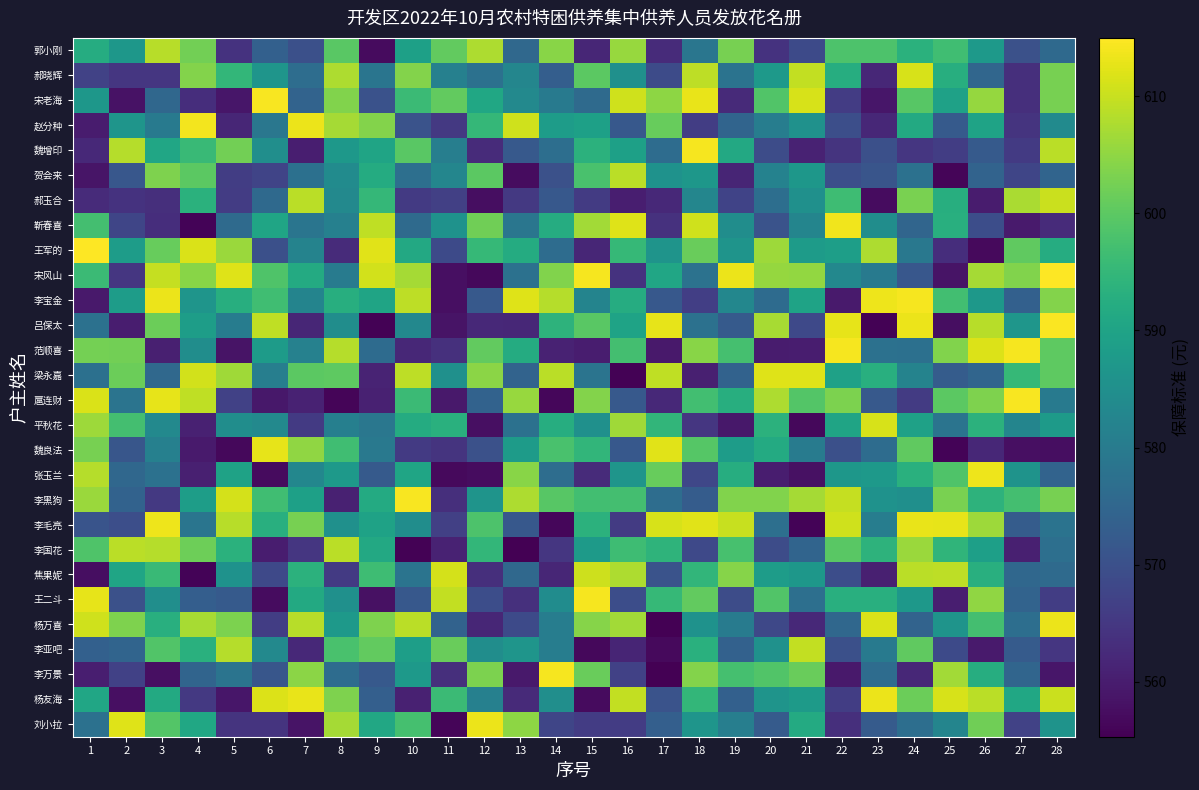

Which series has the largest total across all categories?

李黑狗